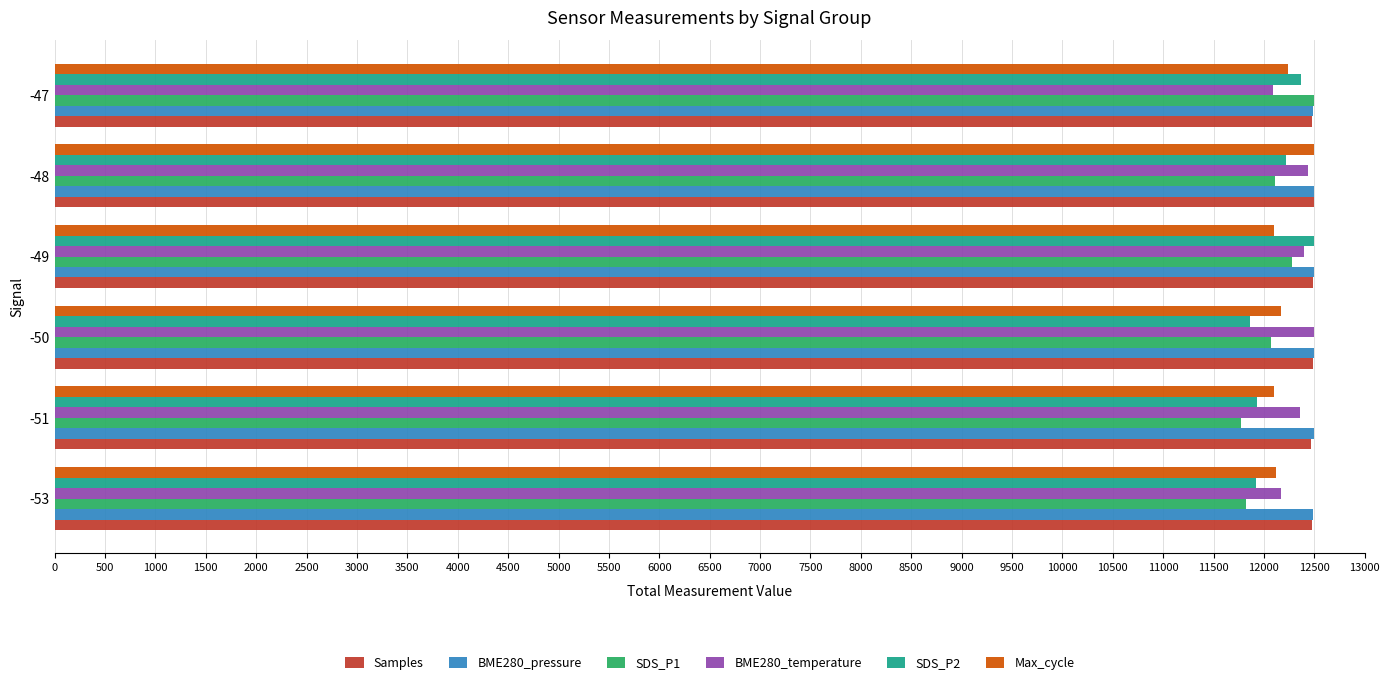

What is the sum of all BME280_temperature values?

73960.6